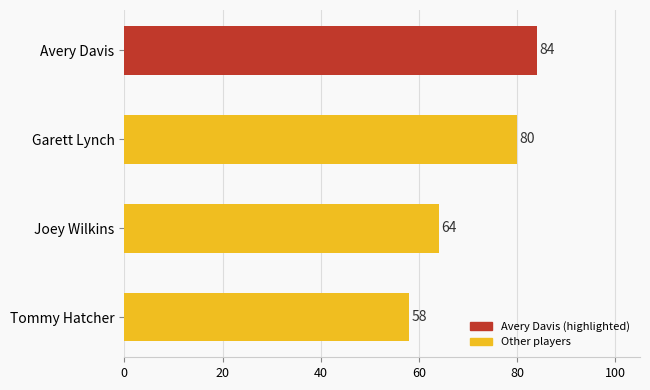

Which category has the lowest value across all series?

Tommy Hatcher